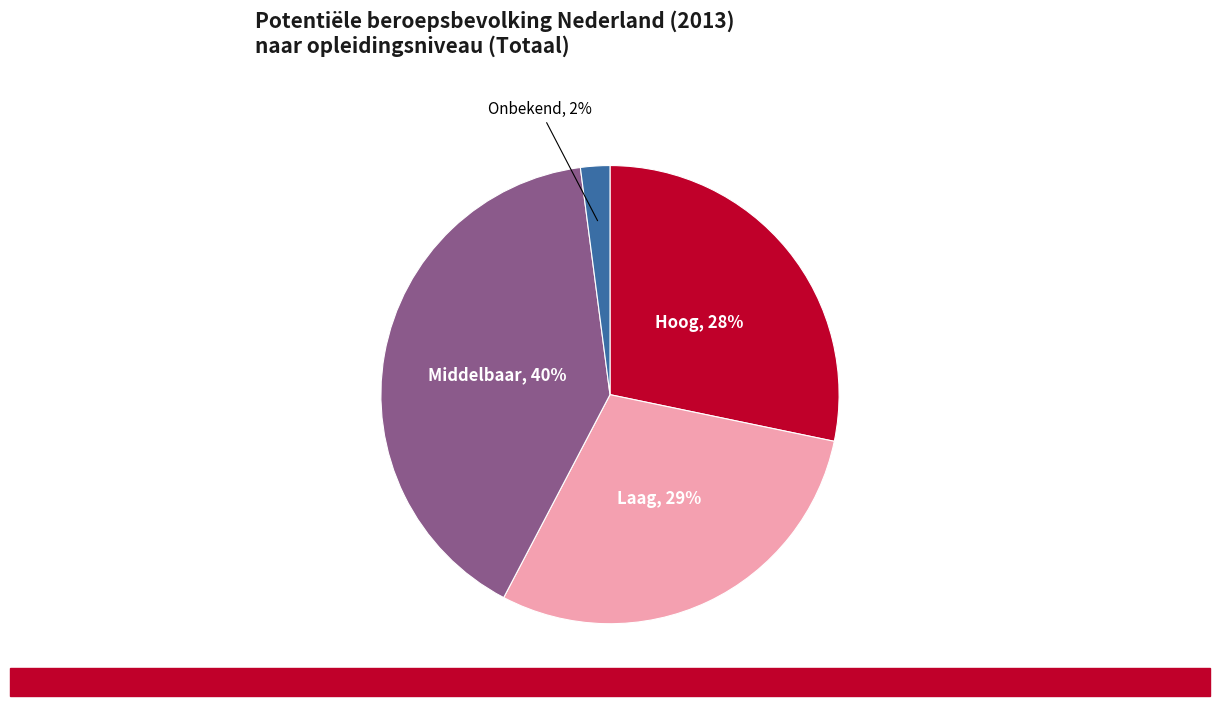

Is there a majority slice in this chart?

No